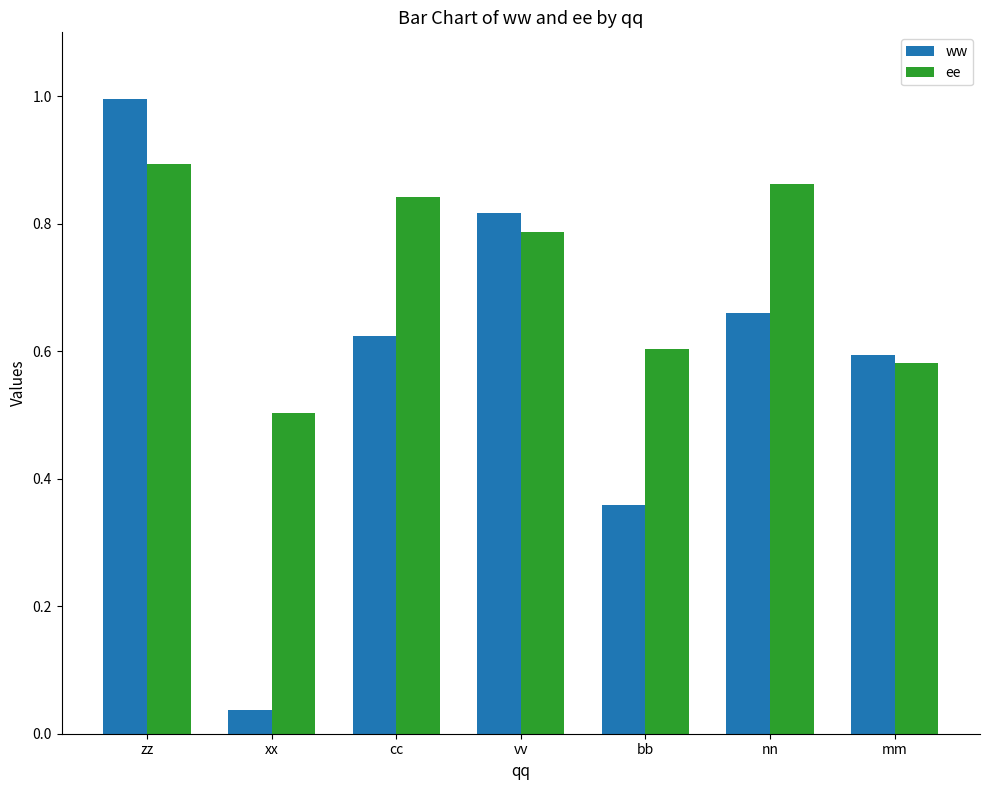

What is the sum of all ee values?

5.1